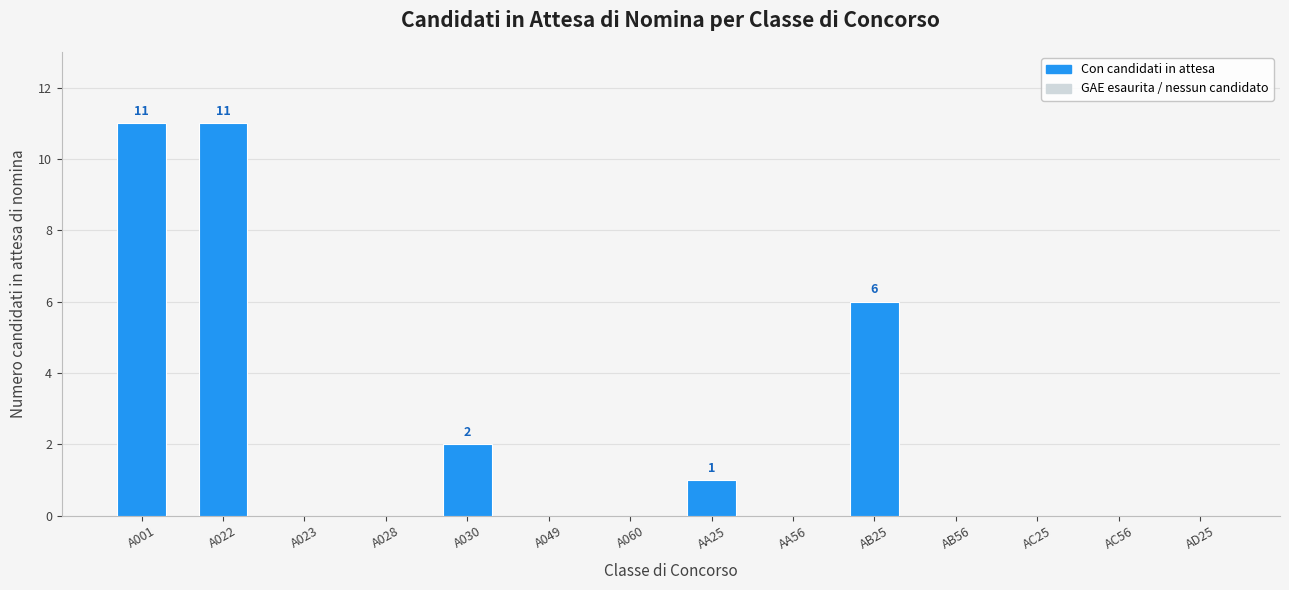

Which has a higher value, A001 or A023?

A001